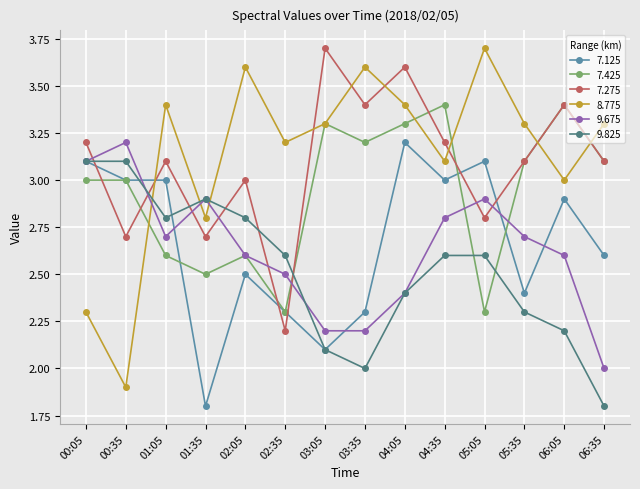

Which series changed the most between 06:05 and 06:35?

9.675